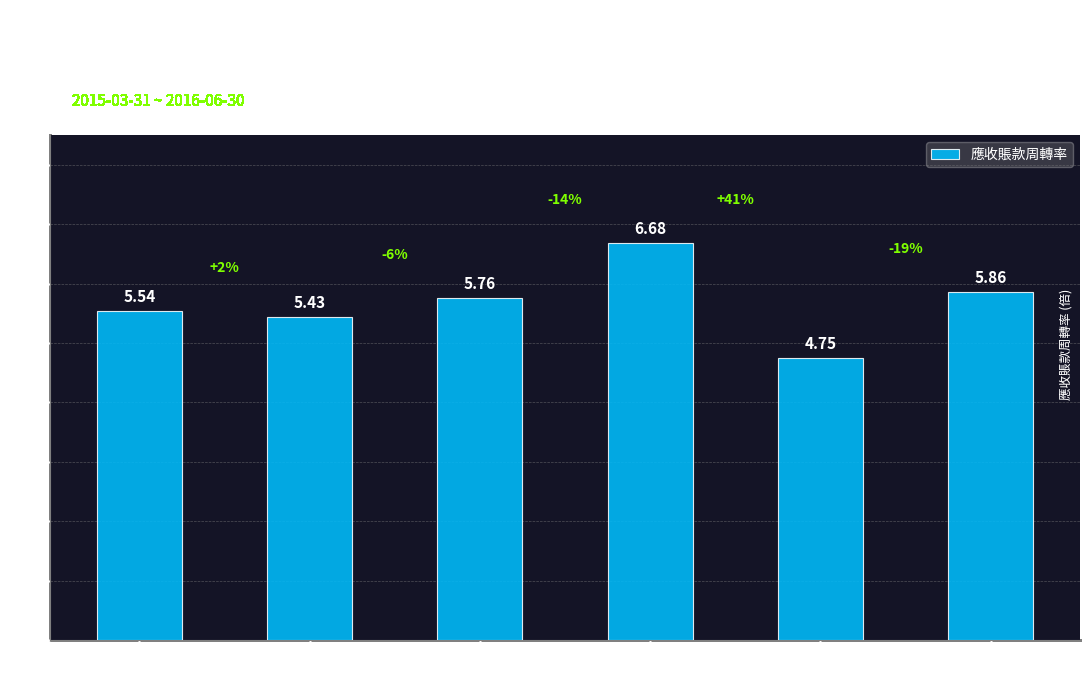

What is the sum of the values at 2016-06-30 and 2015-09-30?

12.2